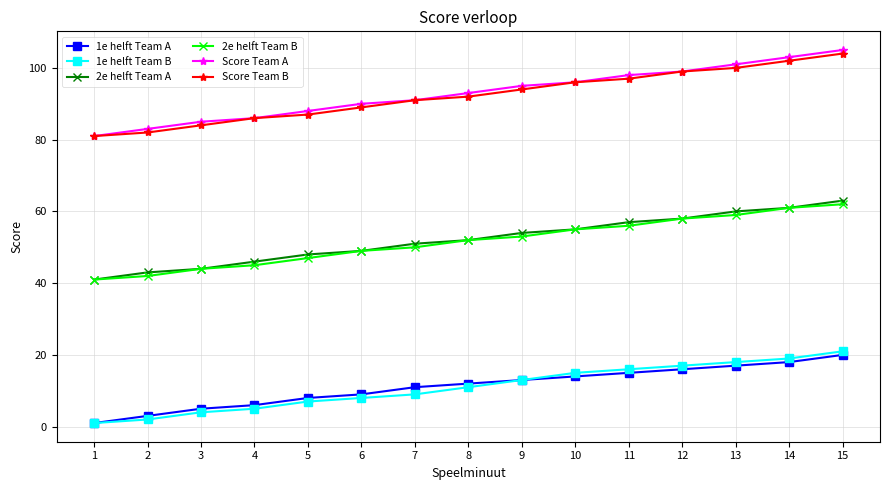

Count the number of data series in this chart.

6